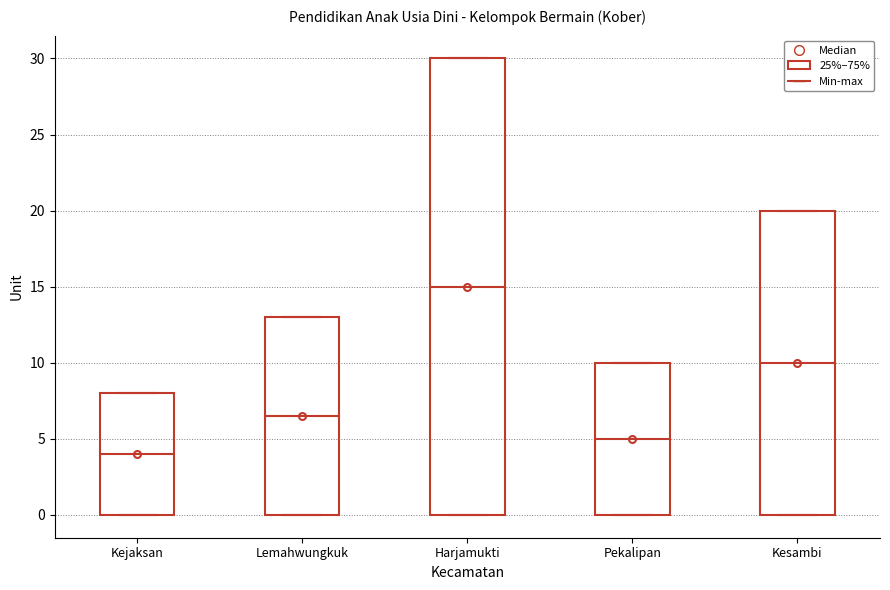

Which box has the highest median line?

Harjamukti